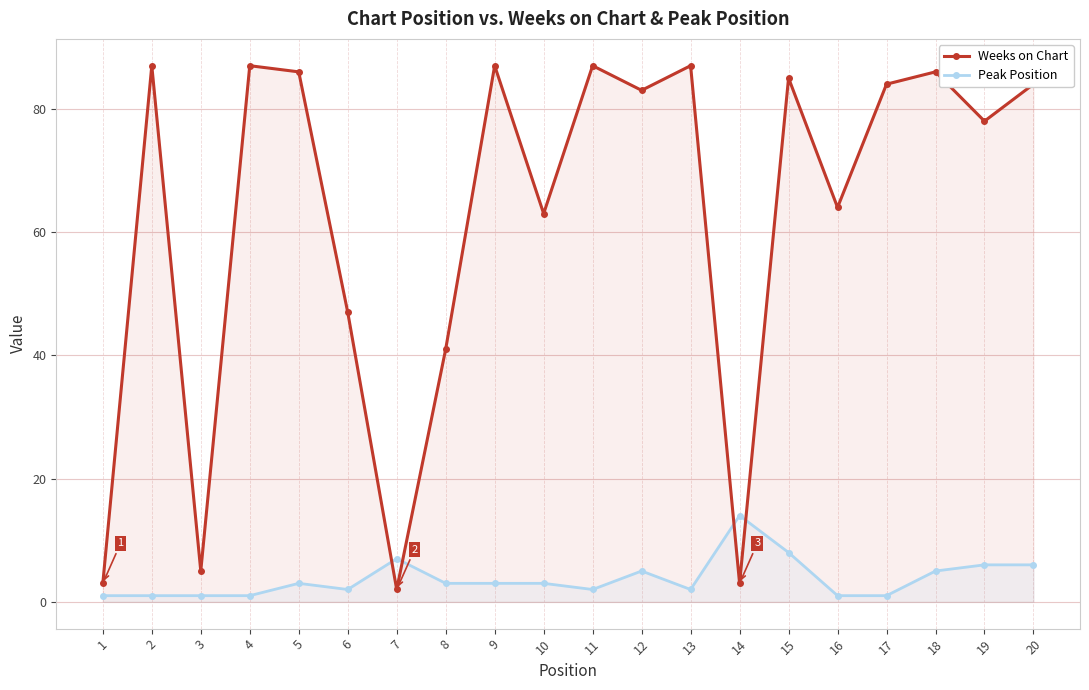

Rank the categories by Peak Position value from lowest to highest.

1, 2, 3, 4, 16, 17, 6, 11, 13, 5, 8, 9, 10, 12, 18, 19, 20, 7, 15, 14